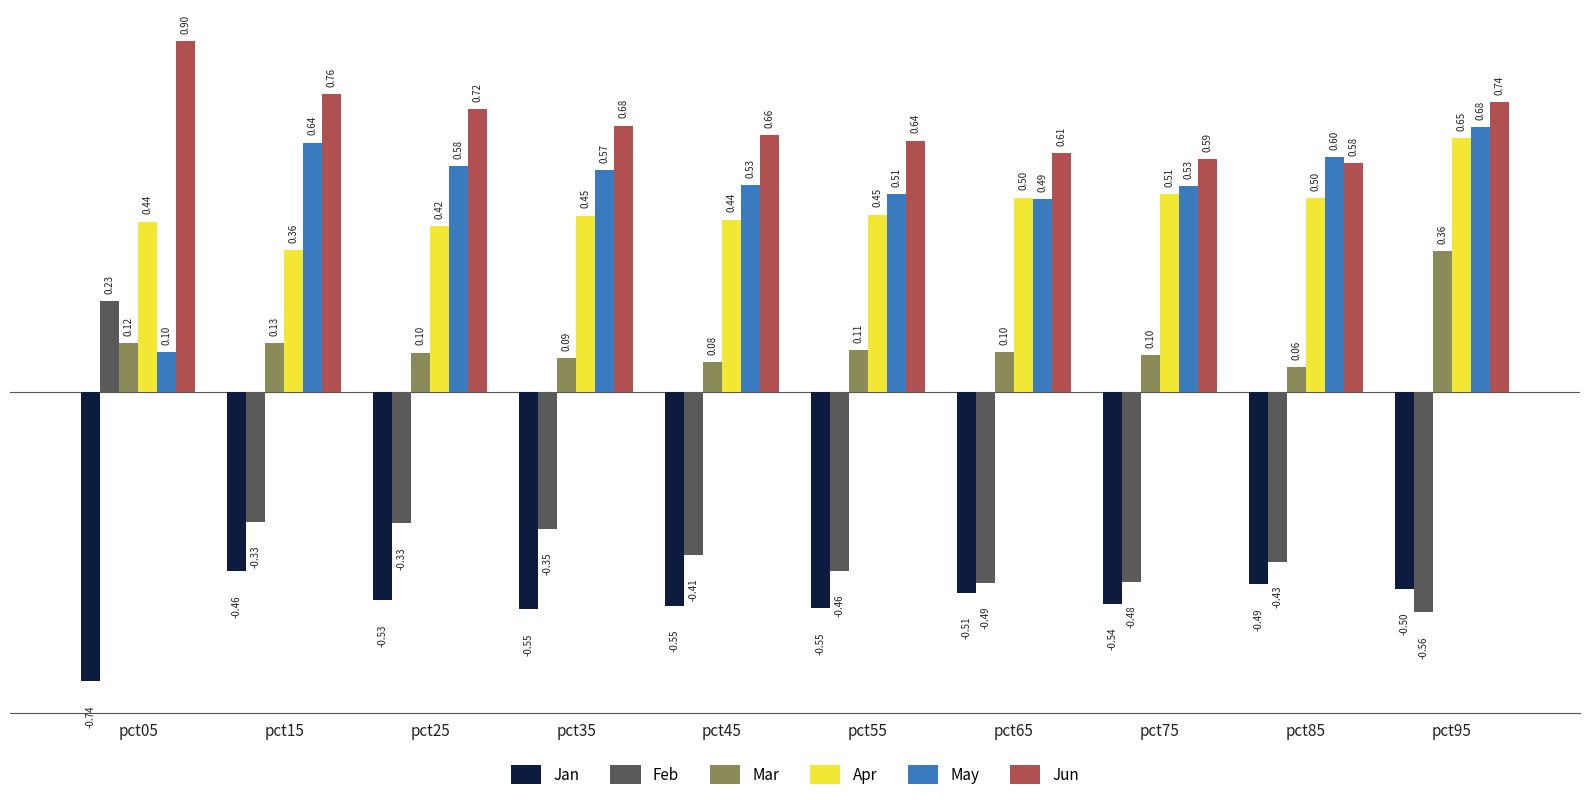

Read the Jun value at pct85.

0.6